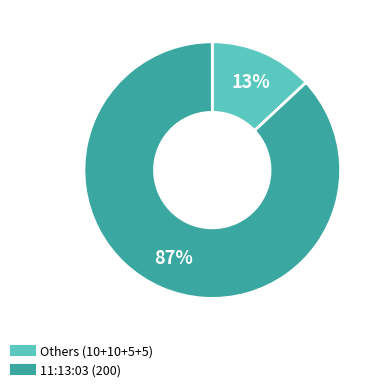

Is there any slice that represents more than half of the pie?

Yes